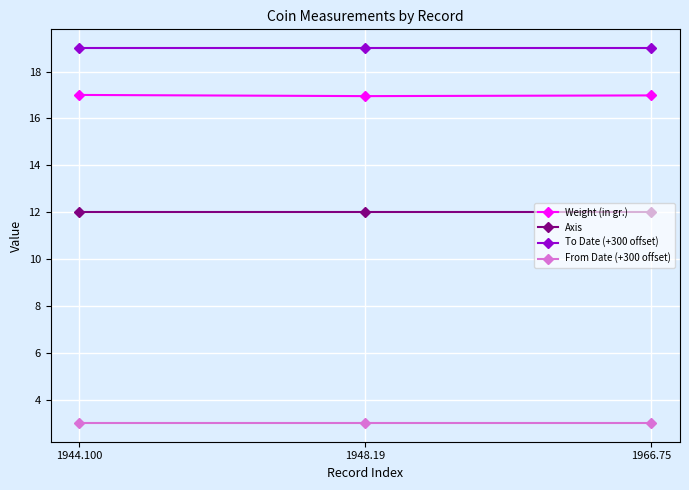

What is the difference between the highest and lowest values at 1948.19?

16.0